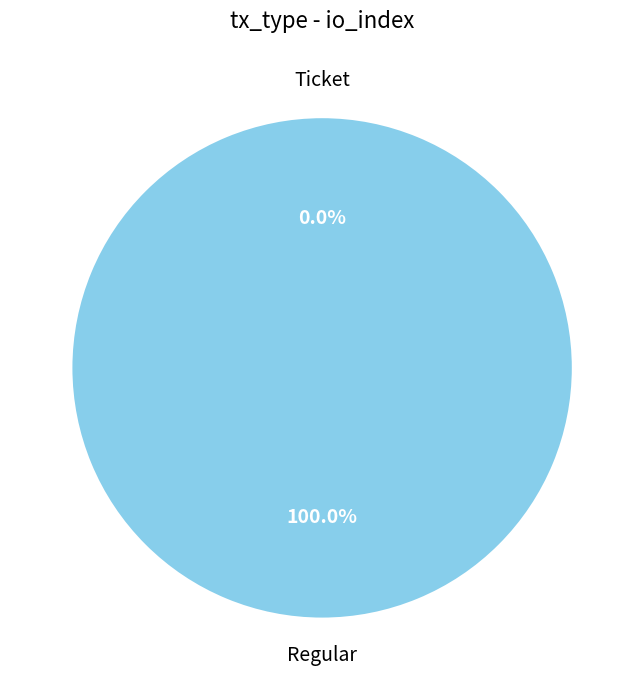

What percentage is the Regular slice, to the nearest percent?

100%